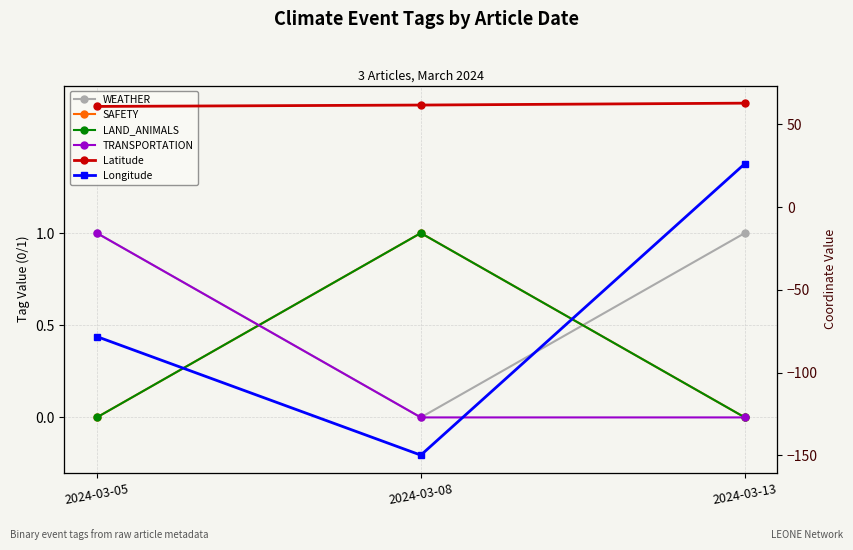

Reading right to left, list all the values displayed in this chart.

WEATHER: 2024-03-13=1.0	2024-03-08=0.0	2024-03-05=1.0
SAFETY: 2024-03-13=0.0	2024-03-08=1.0	2024-03-05=0.0
LAND_ANIMALS: 2024-03-13=0.0	2024-03-08=1.0	2024-03-05=0.0
TRANSPORTATION: 2024-03-13=0.0	2024-03-08=0.0	2024-03-05=1.0
Latitude: 2024-03-13=62.8	2024-03-08=61.6	2024-03-05=60.8
Longitude: 2024-03-13=26.2	2024-03-08=-149.8	2024-03-05=-78.2